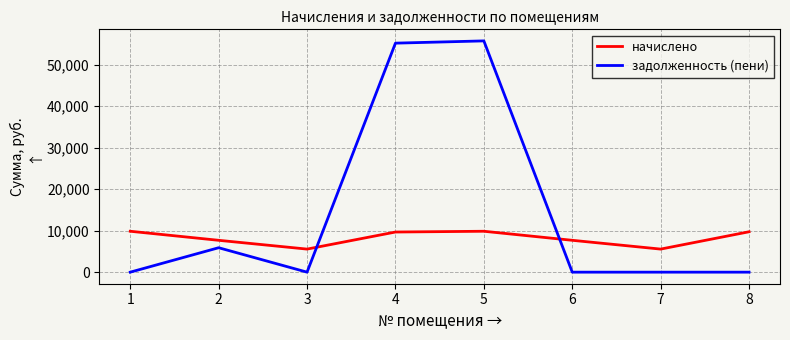

Is the value of начислено at 1 greater than the value of задолженность (пени) at 1?

Yes